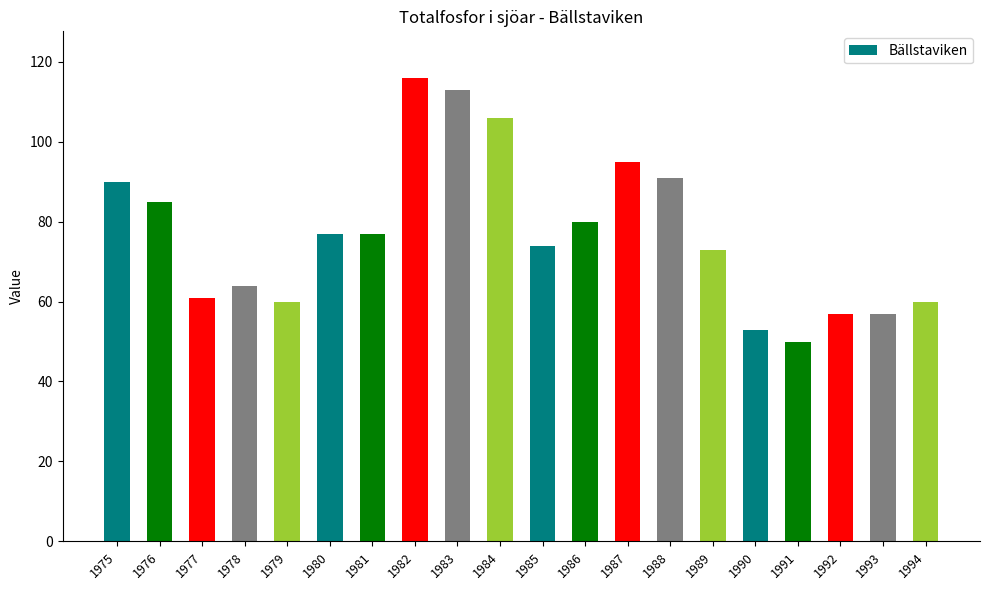

Which category has the highest value across all series?

1982